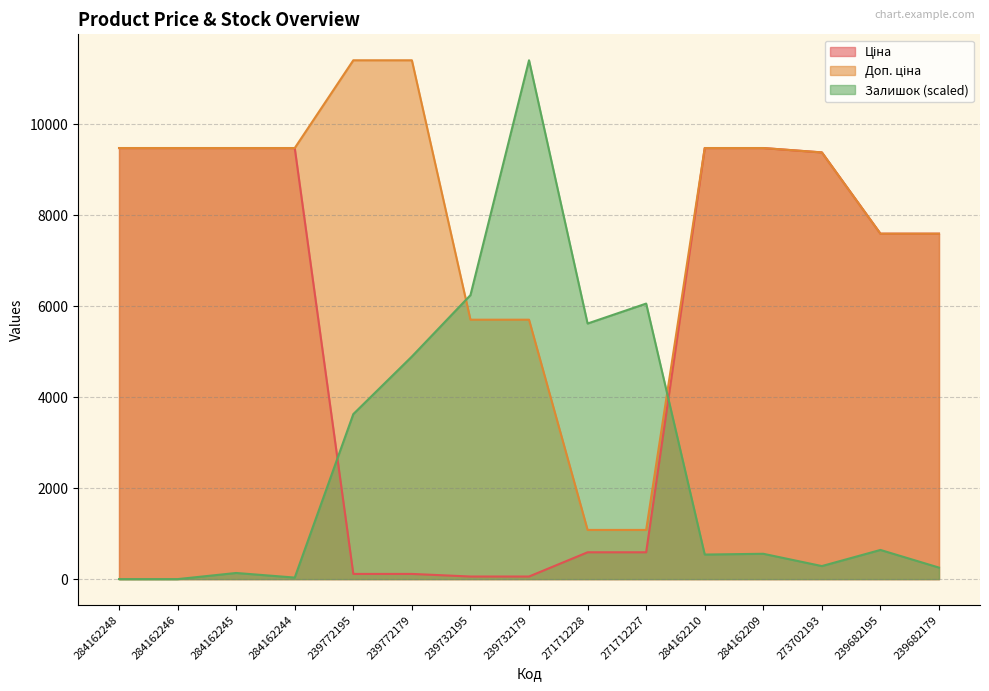

How many data points in Доп. ціна are above 9480?

8